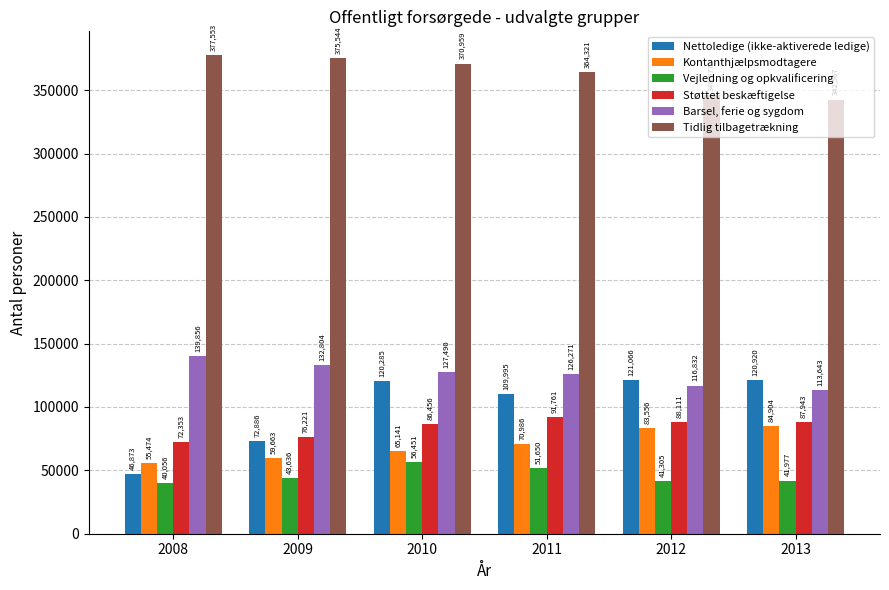

Reading left to right, what are all the values shown in this chart?

Nettoledige (ikke-aktiverede ledige): 2008=46873	2009=72886	2010=120285	2011=109995	2012=121066	2013=120920
Kontanthjælpsmodtagere: 2008=55474	2009=59663	2010=65141	2011=70986	2012=83556	2013=84904
Vejledning og opkvalificering: 2008=40056	2009=43636	2010=56451	2011=51650	2012=41305	2013=41977
Støttet beskæftigelse: 2008=72353	2009=76221	2010=86456	2011=91761	2012=88111	2013=87943
Barsel, ferie og sygdom: 2008=139856	2009=132804	2010=127490	2011=126271	2012=116832	2013=113643
Tidlig tilbagetrækning: 2008=377553	2009=375544	2010=370959	2011=364321	2012=346077	2013=342567